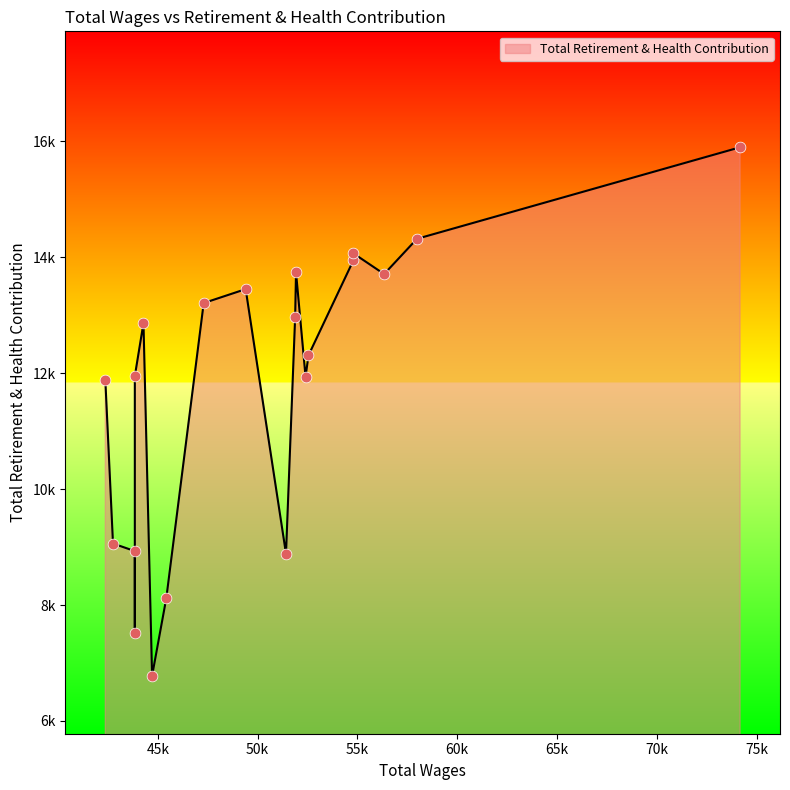

What is the ratio of the value at 4 to the value at 9?

1.6